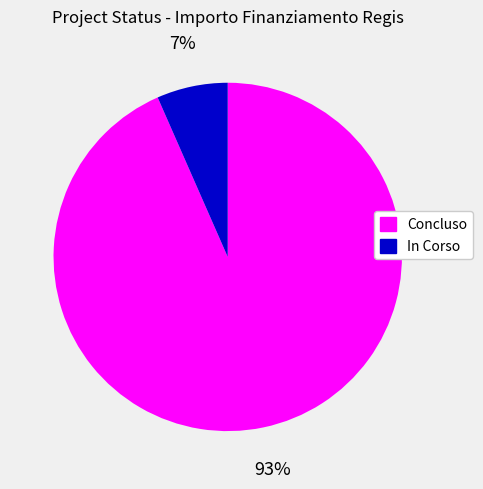

Is there a majority slice in this chart?

Yes